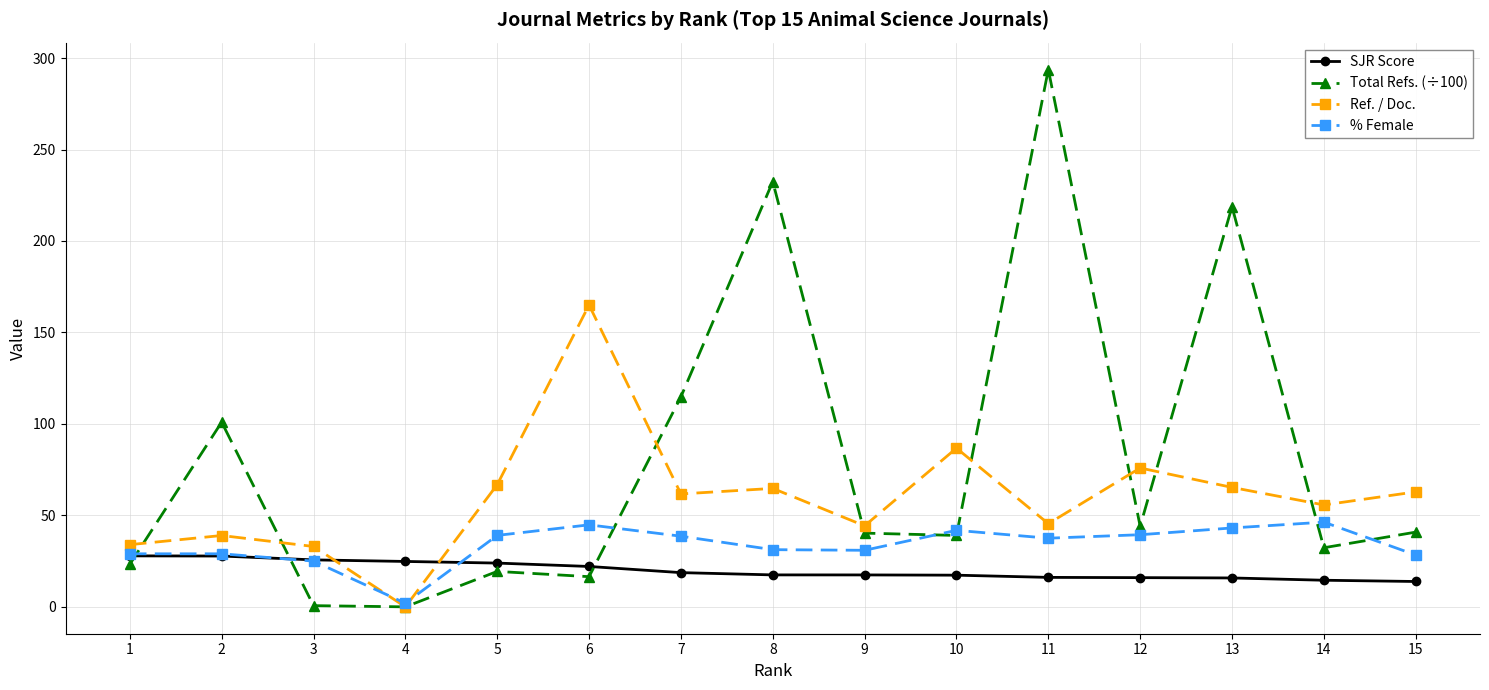

What is the value of the SJR Score point at the 12th from the left?

16.0